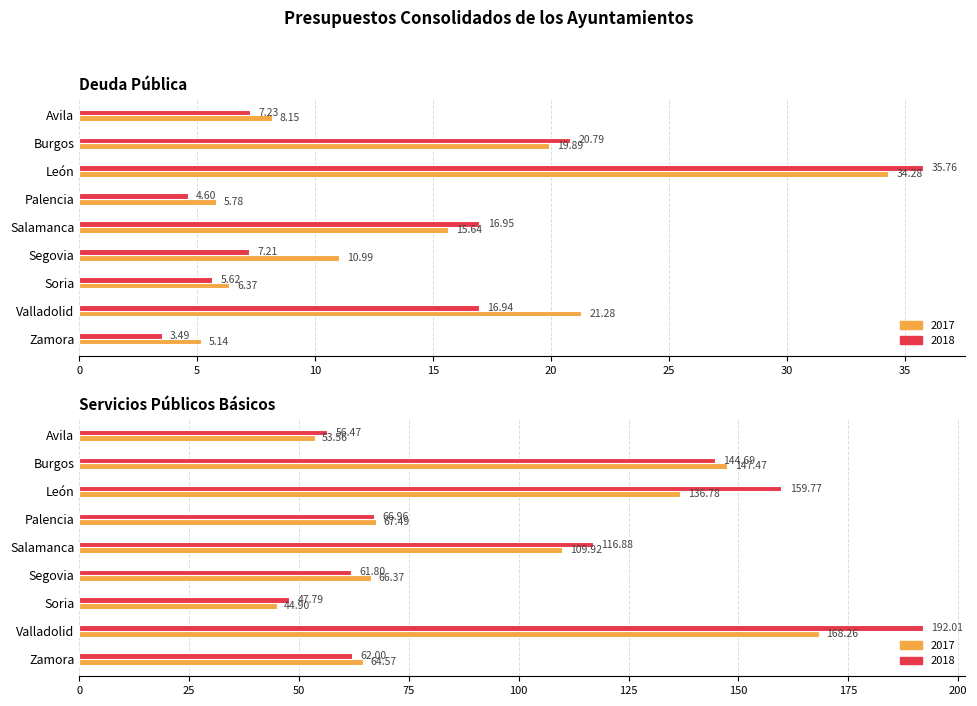

Which series has the largest total across all categories?

Servicios públicos básicos 2018